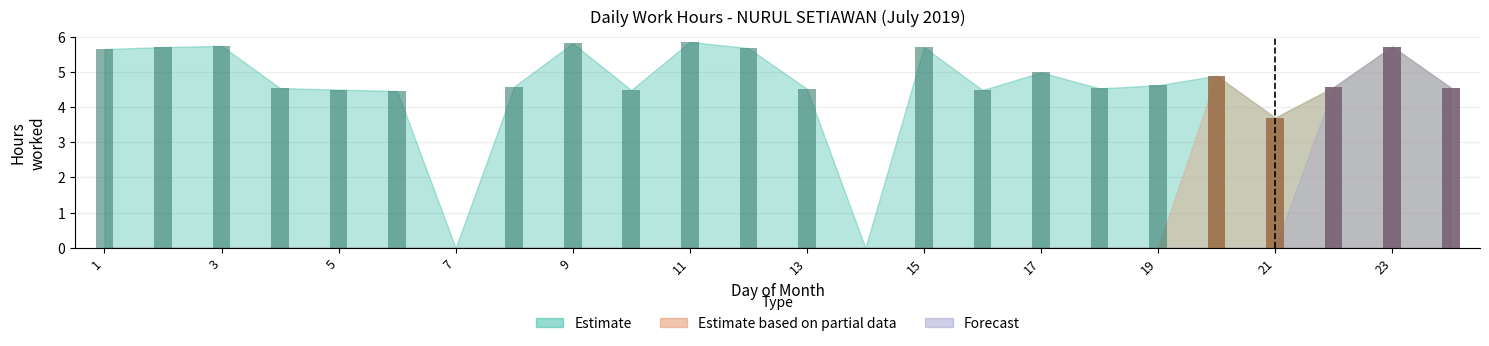

Reading left to right, list all the values displayed in this chart.

Estimate: 1=5.6	2=5.7	3=5.7	4=4.5	5=4.5	6=4.5	7=0.0	8=4.6	9=5.8	10=4.5	11=5.9	12=5.7	13=4.5	14=0.0	15=5.7	16=4.5	17=5.0	18=4.5	19=4.6	20=4.9	21=3.7	22=4.6	23=5.7	24=4.6
Estimate based on partial data: 1=0.0	2=0.0	3=0.0	4=0.0	5=0.0	6=0.0	7=0.0	8=0.0	9=0.0	10=0.0	11=0.0	12=0.0	13=0.0	14=0.0	15=0.0	16=0.0	17=0.0	18=0.0	19=0.0	20=4.9	21=3.7	22=4.6	23=5.7	24=4.6
Forecast: 1=0.0	2=0.0	3=0.0	4=0.0	5=0.0	6=0.0	7=0.0	8=0.0	9=0.0	10=0.0	11=0.0	12=0.0	13=0.0	14=0.0	15=0.0	16=0.0	17=0.0	18=0.0	19=0.0	20=0.0	21=0.0	22=4.6	23=5.7	24=4.6